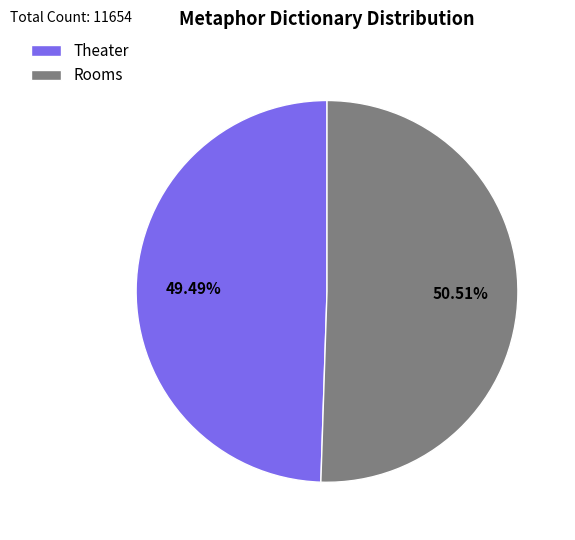

How many segments does this pie chart have?

2